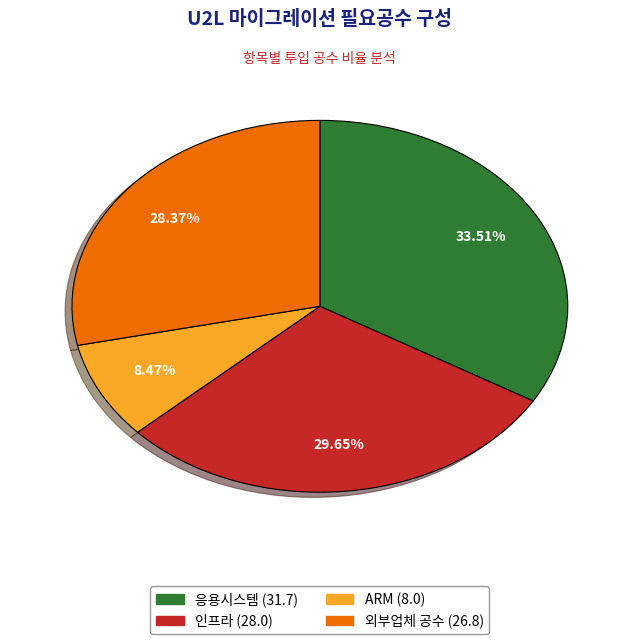

To the nearest percent, what is the difference between the largest and smallest slice percentages?

25%